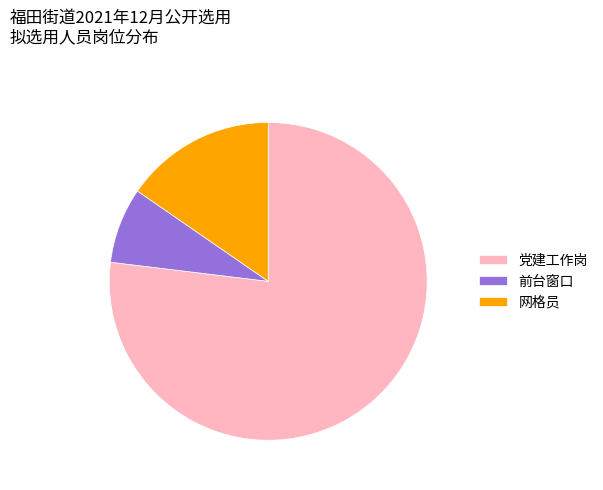

Does any single category account for the majority?

Yes